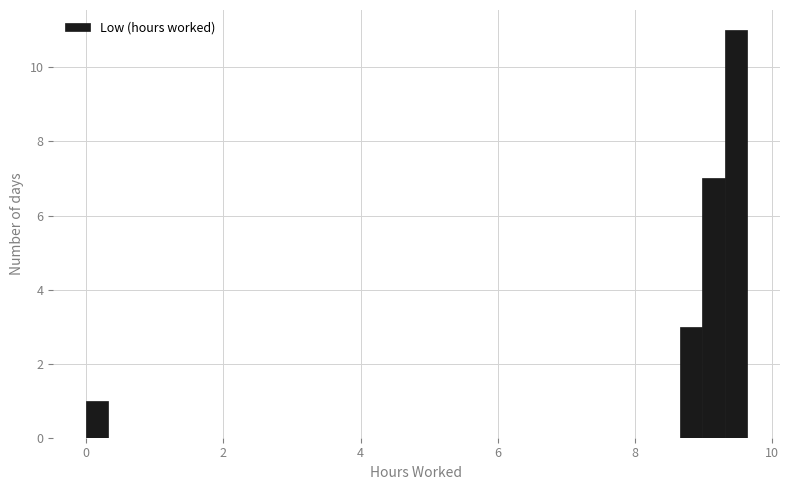

Around what value on the x-axis is the tallest bar? Give the approximate position of its centre, as read against the axis.

9.4